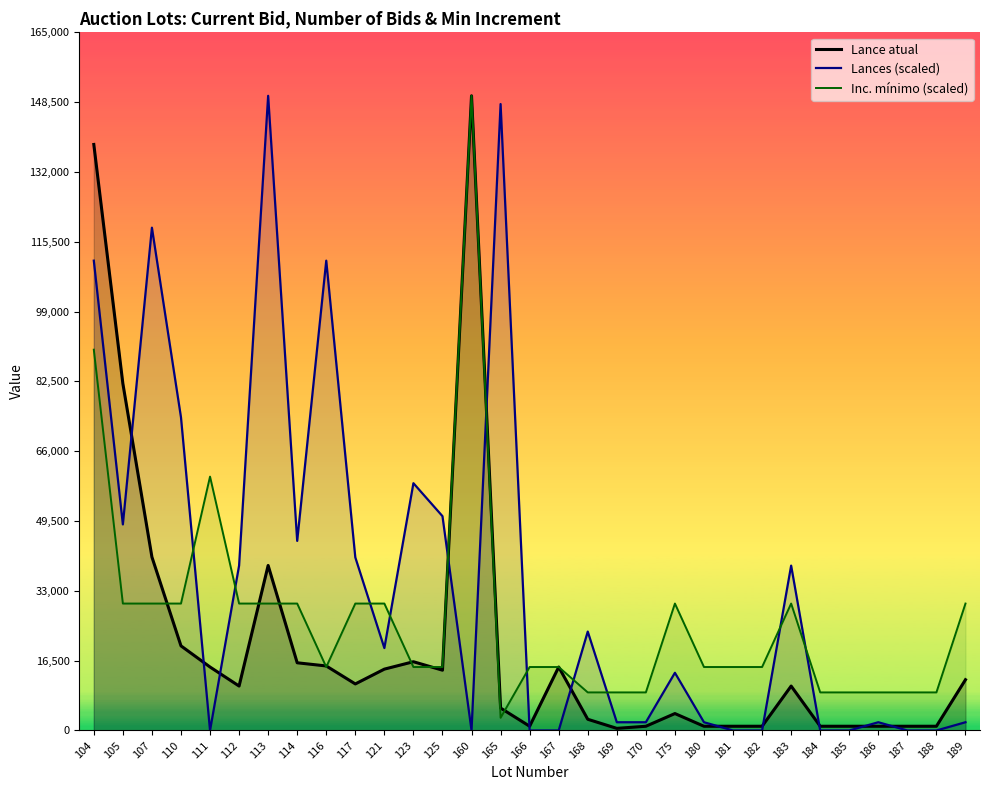

List the labels in order of Inc. mínimo (scaled) value, smallest first.

165, 168, 169, 170, 184, 185, 186, 187, 188, 116, 123, 125, 166, 167, 180, 181, 182, 105, 107, 110, 112, 113, 114, 117, 121, 175, 183, 189, 111, 104, 160